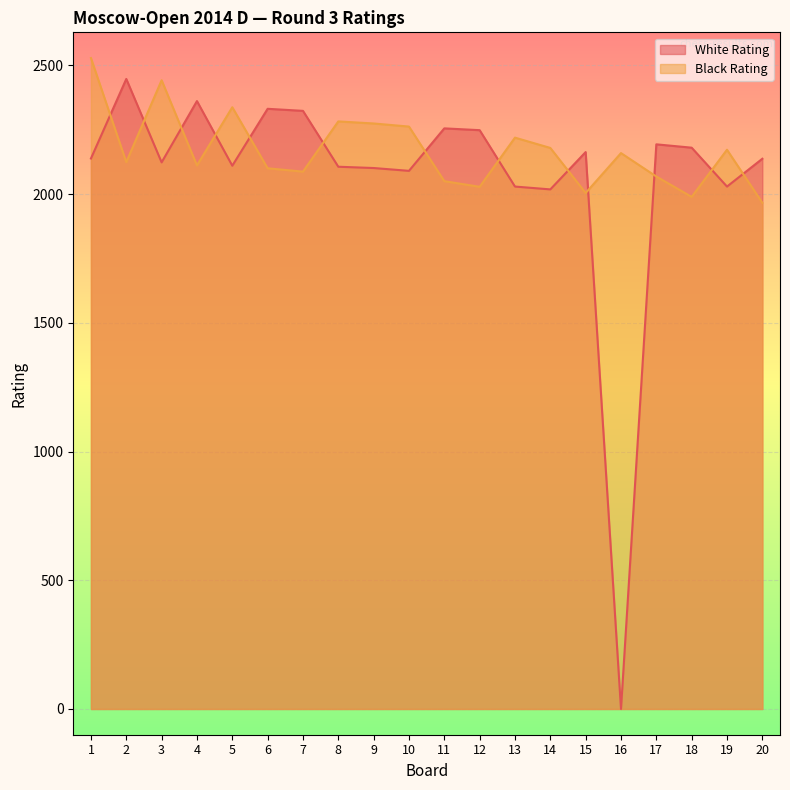

At which label does Black Rating first exceed 2159?

1